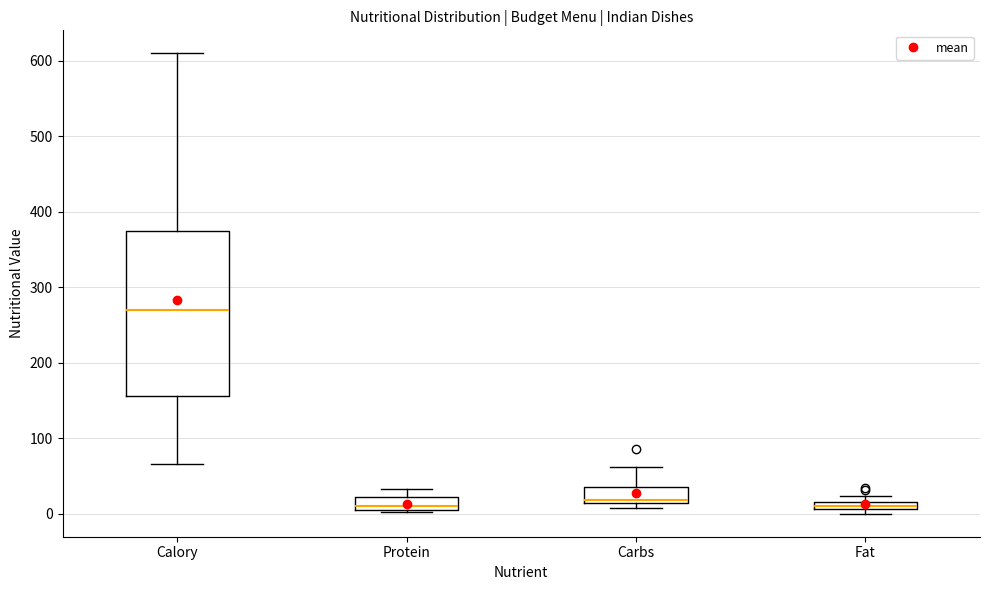

Which box is the tallest, from its lower edge to its upper edge?

Calory